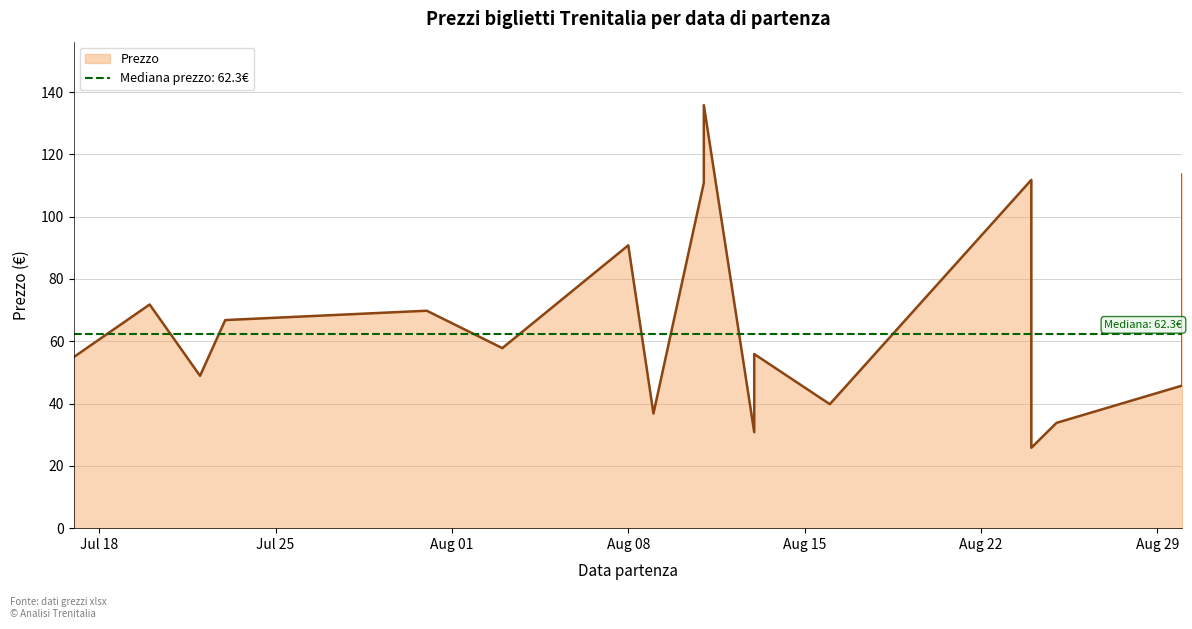

What is the approximate value at 11/08/2023?

135.8